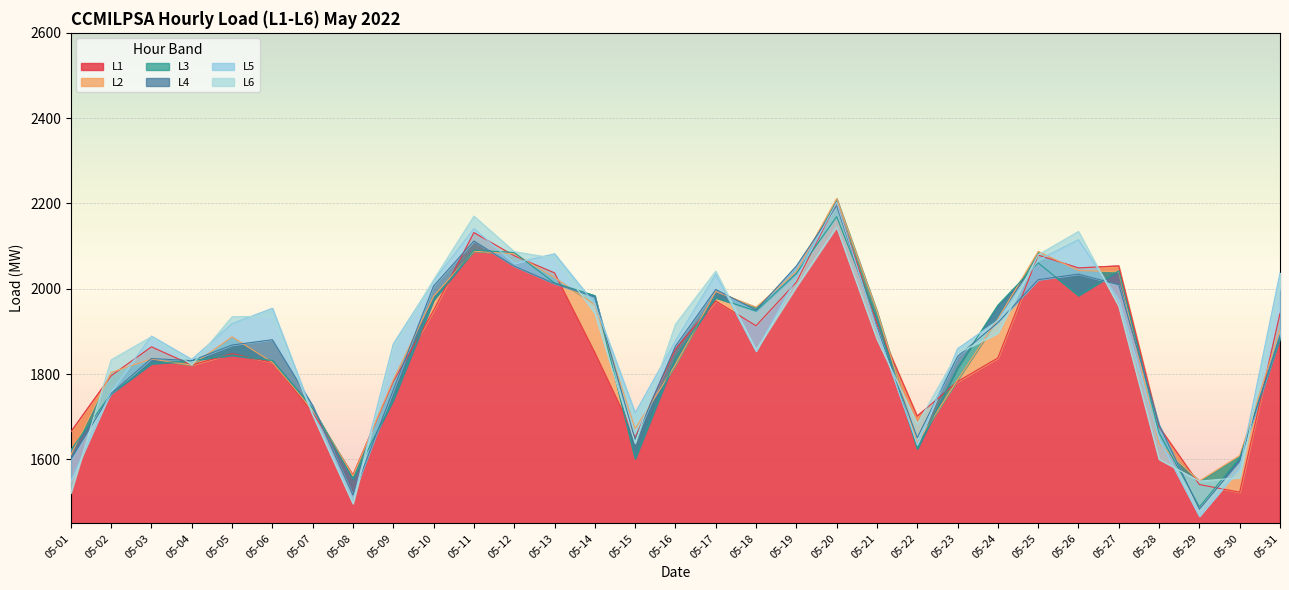

At which label does L4 first exceed 1880?

05-06